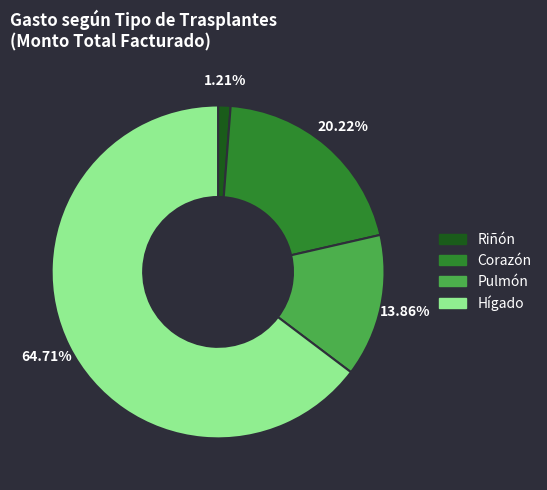

How many segments does this pie chart have?

4